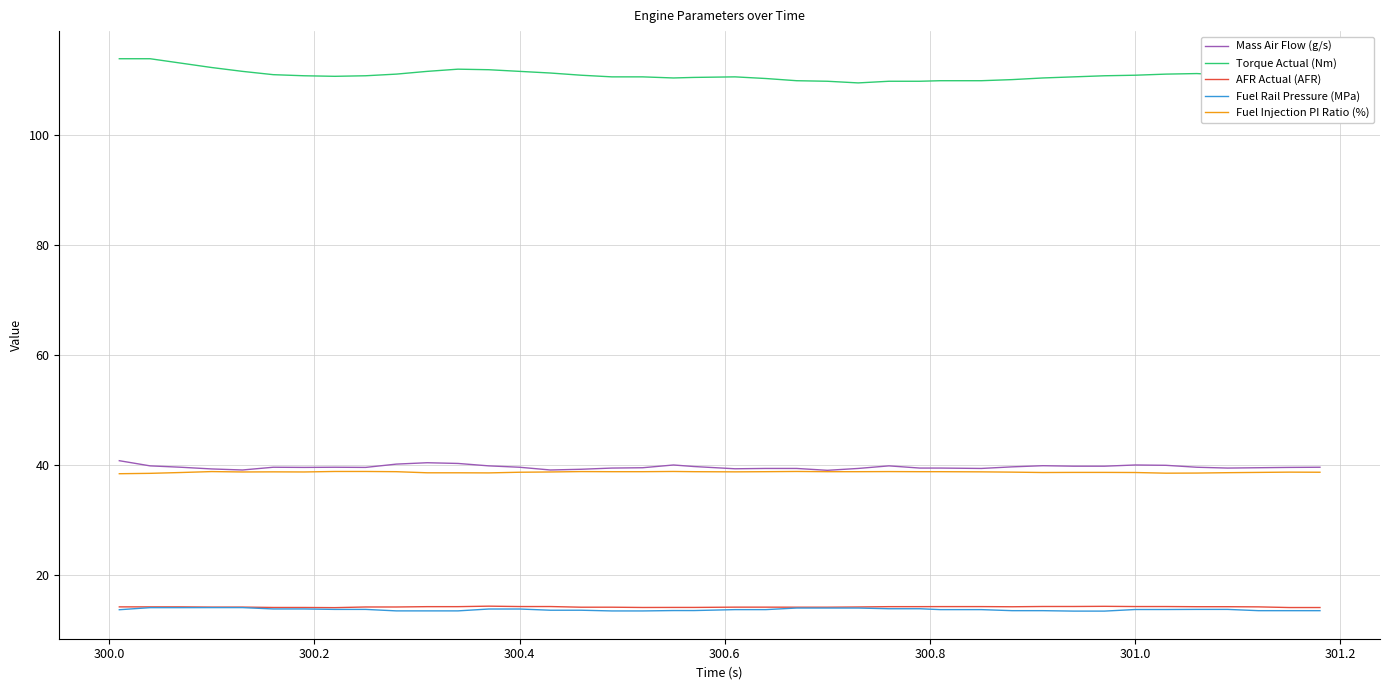

Which series has the largest total across all categories?

Torque Actual (Nm)